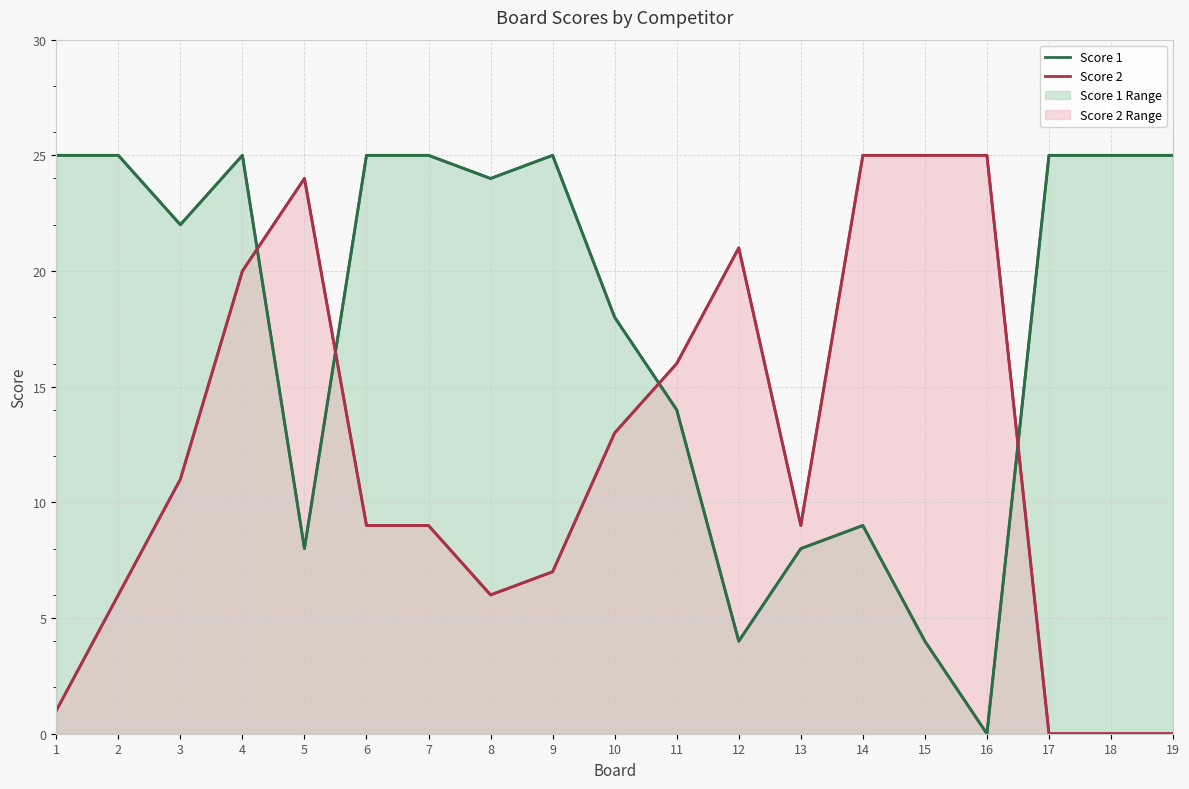

Which series changed the most between 3 and 15?

Score 1